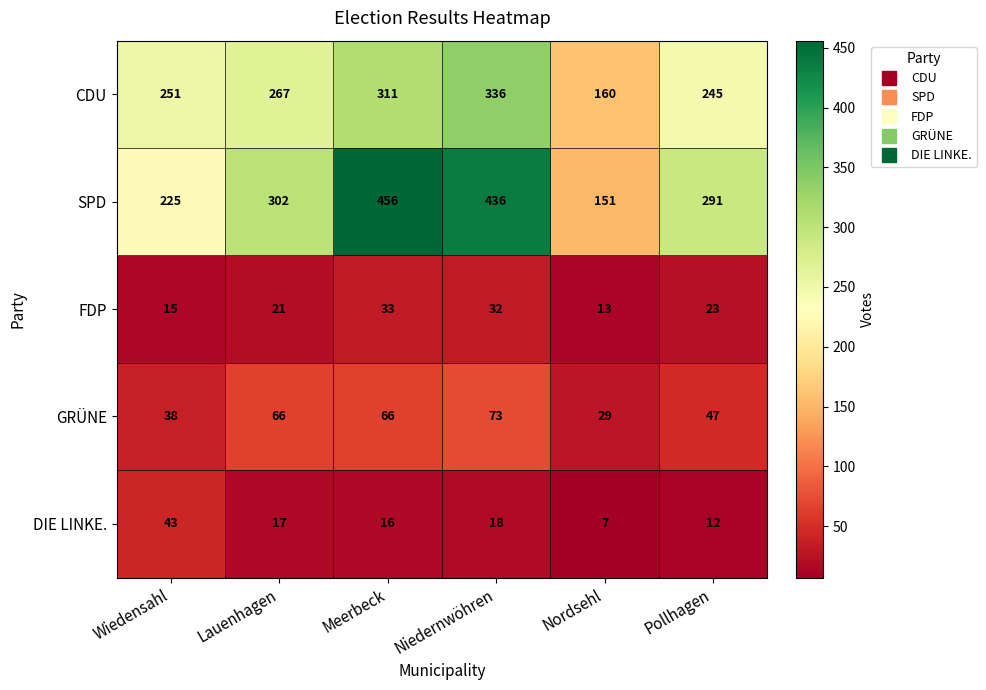

Read the DIE LINKE. value at Pollhagen.

12